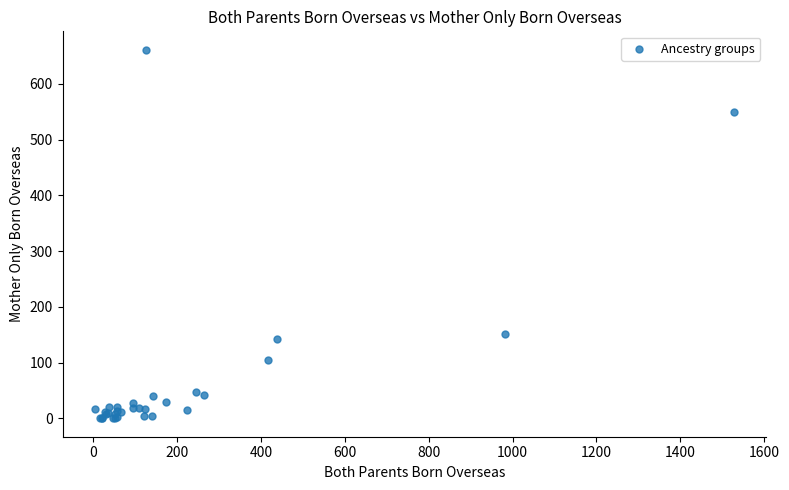

What Y value in the scatter plot is closest to 330?

151